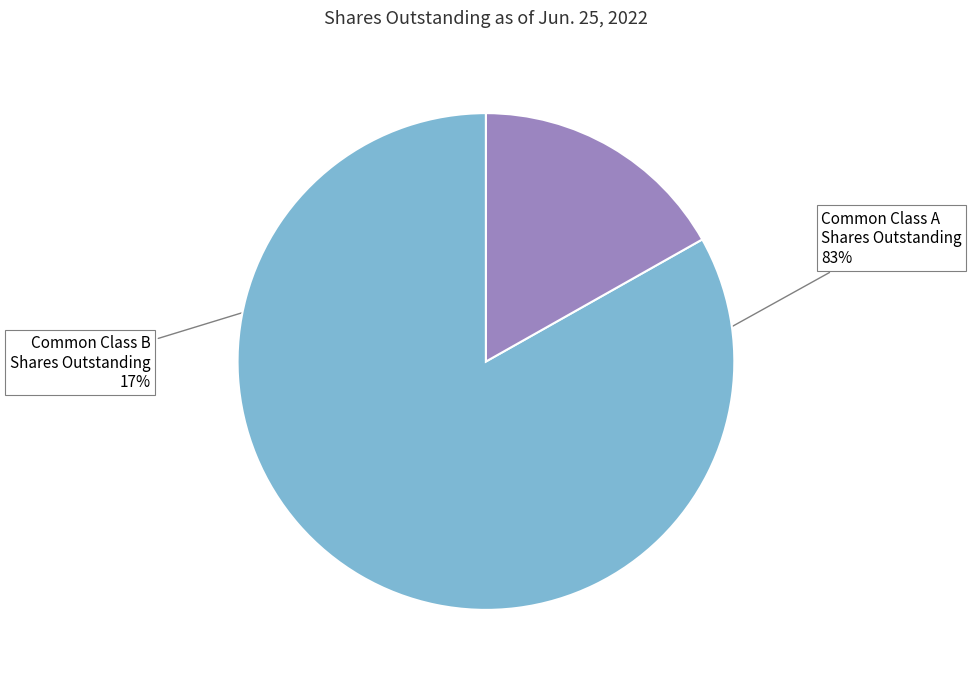

Count the number of slices in the pie.

2